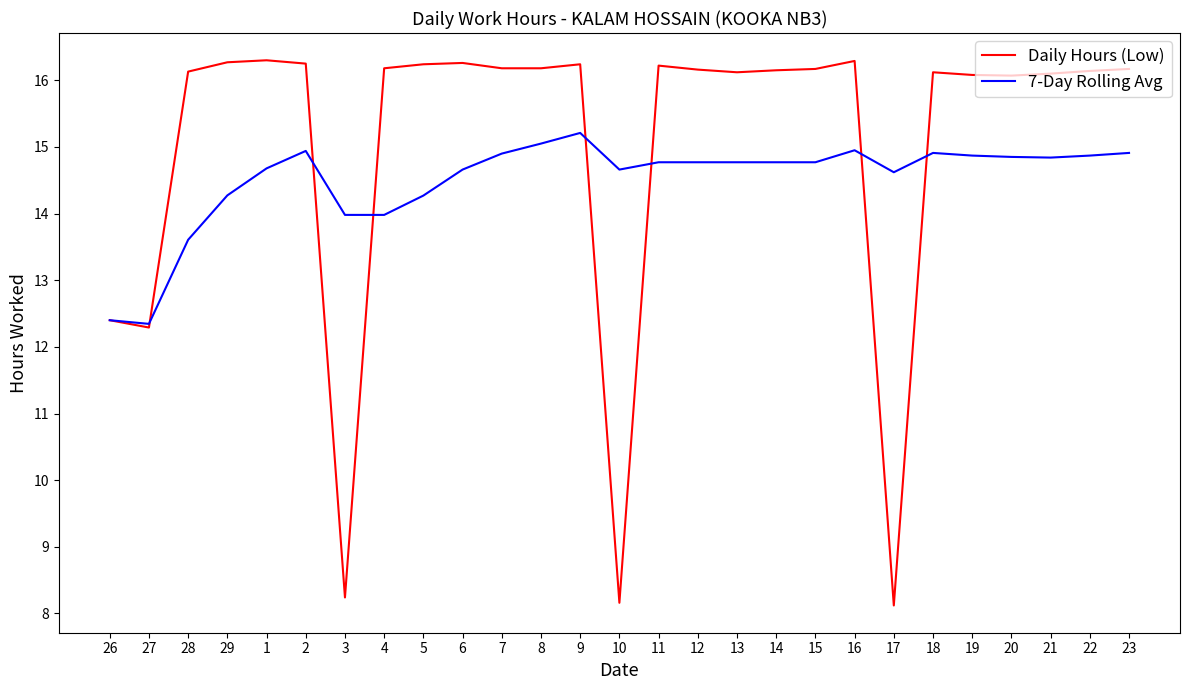

Which series has the largest total across all categories?

Daily Hours (Low)